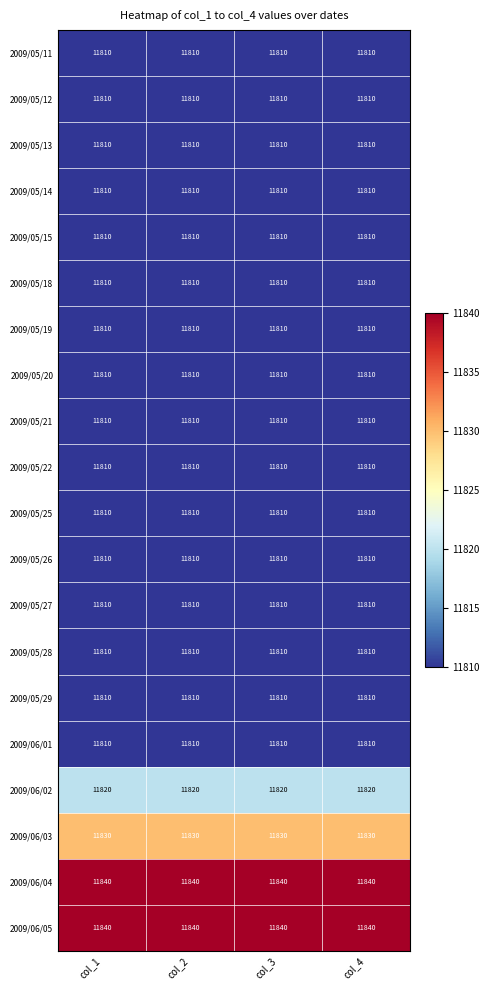

Is it true that 2009/05/12 equals 11810 at col_3?

True